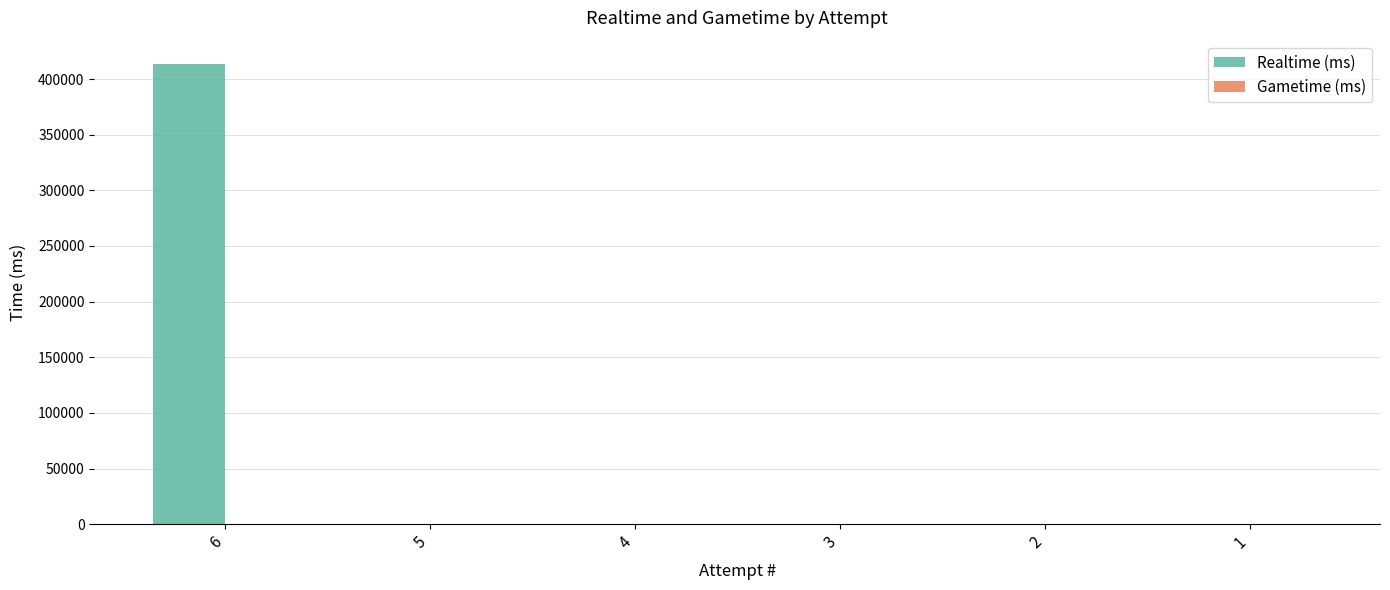

Are the bars horizontal?

No